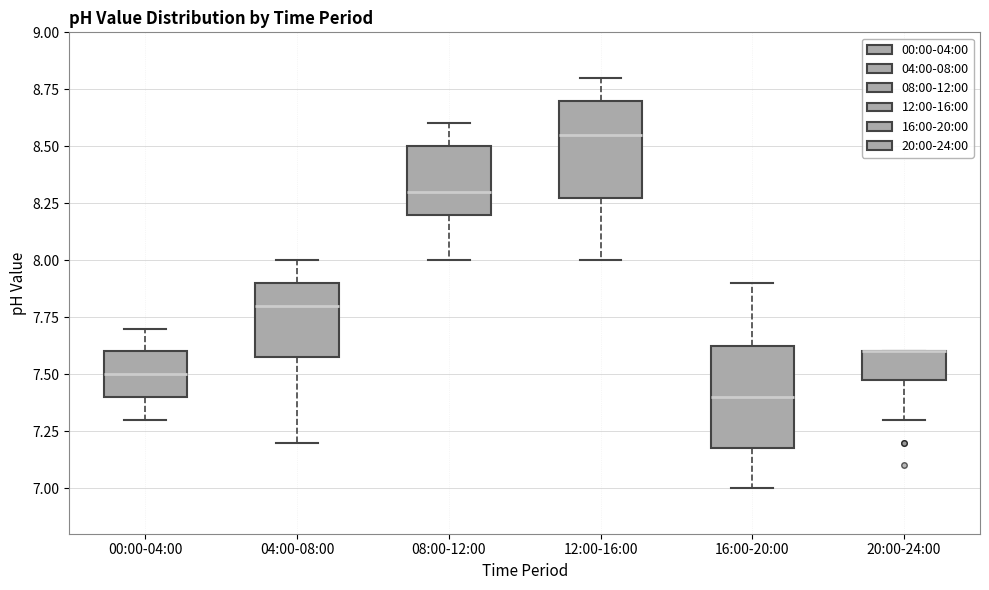

Reading left to right, read every box against the y-axis: the position of its median line, the range the box covers, and the ends of its whiskers. The values are not printed on the chart, so give them approximately, as read against the axis.

00:00-04:00: median 7.50, box 7.40 to 7.60, whiskers 7.30 to 7.70
04:00-08:00: median 7.80, box 7.60 to 7.90, whiskers 7.20 to 8.00
08:00-12:00: median 8.30, box 8.20 to 8.50, whiskers 8.00 to 8.60
12:00-16:00: median 8.55, box 8.30 to 8.70, whiskers 8.00 to 8.80
16:00-20:00: median 7.40, box 7.20 to 7.65, whiskers 7.00 to 7.90
20:00-24:00: median 7.60 (drawn on the box's upper edge), box 7.50 to 7.60, whiskers 7.30 to 7.60